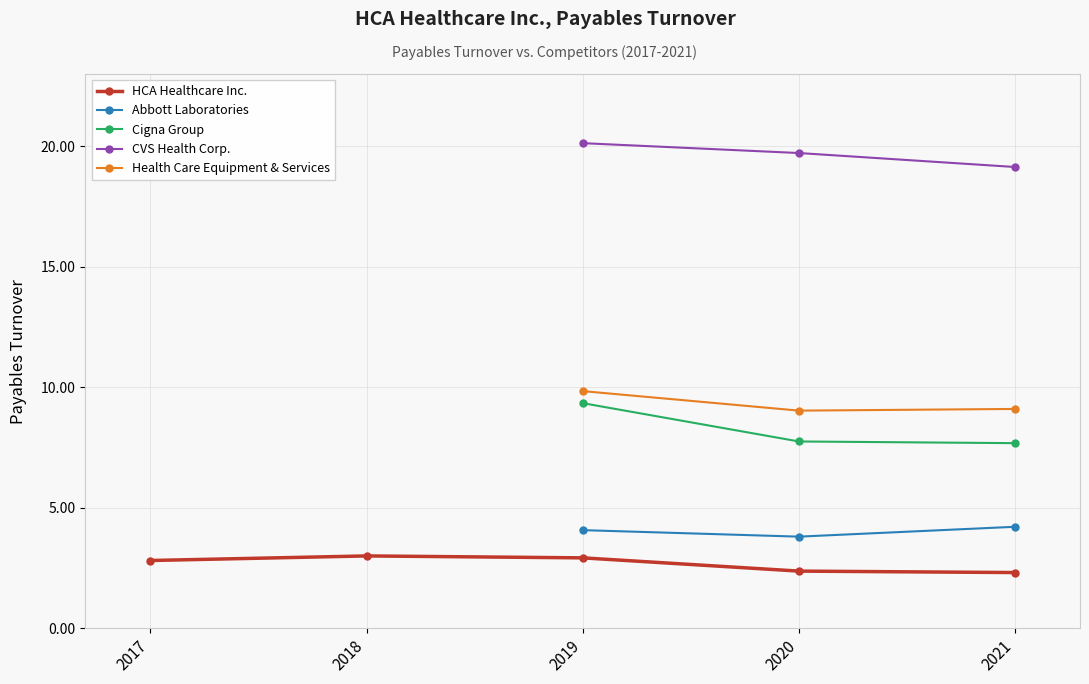

True or false: Cigna Group has more than 1 points higher than both neighbors.

False